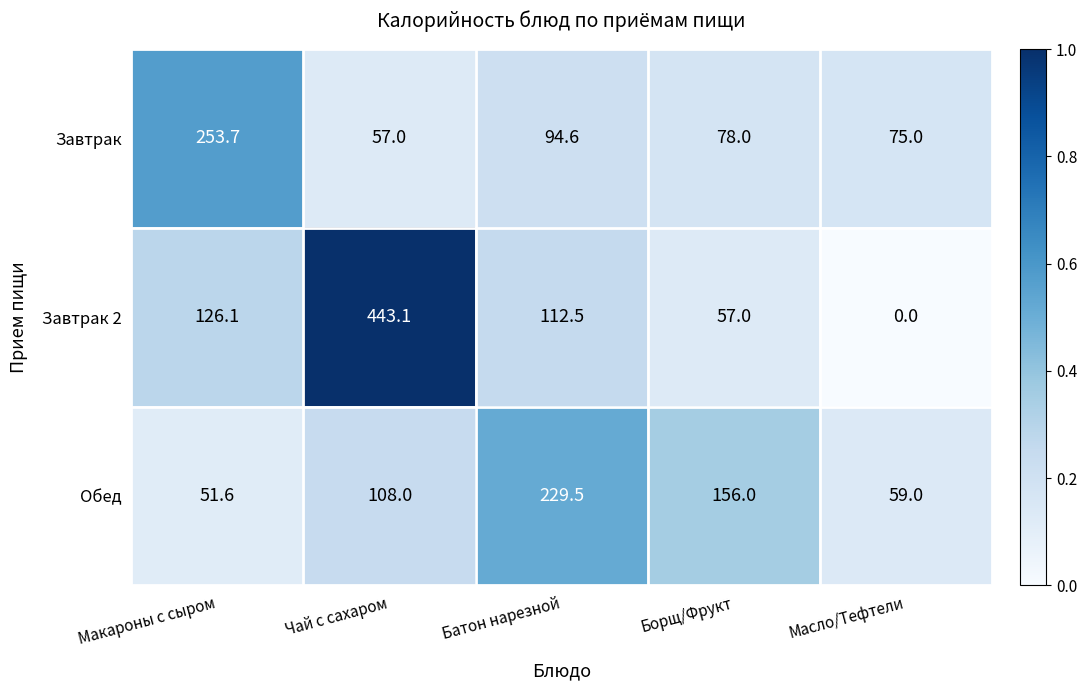

Reading right to left, extract all data points from this chart.

Завтрак: 75.0	78.0	94.6	57.0	253.7
Завтрак 2: 0.0	57.0	112.5	443.1	126.1
Обед: 59.0	156.0	229.5	108.0	51.6